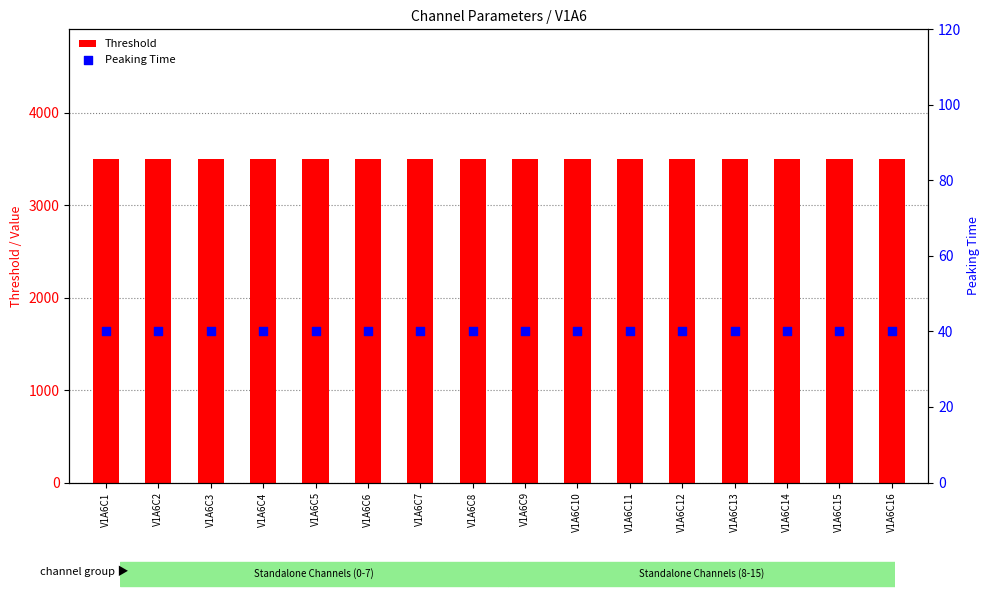

Which series contains the lowest Y value?

Peaking Time